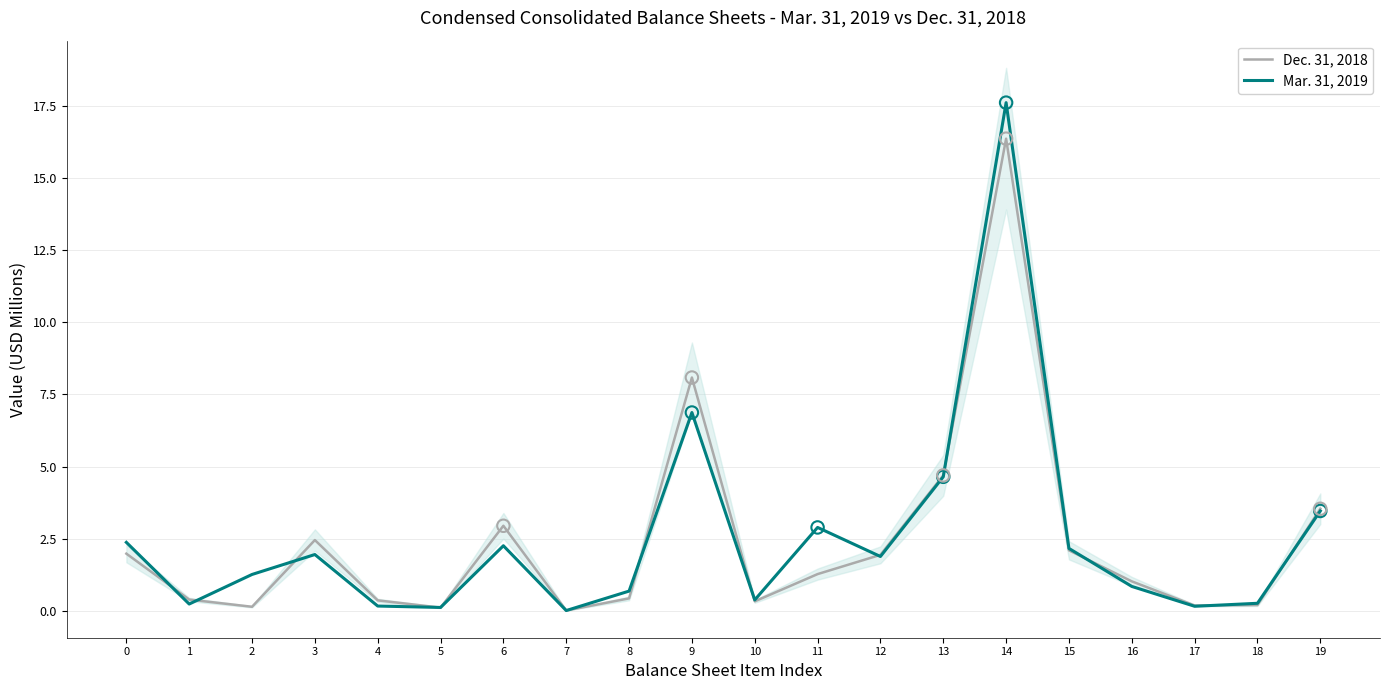

Which series has the largest total across all categories?

Mar. 31, 2019